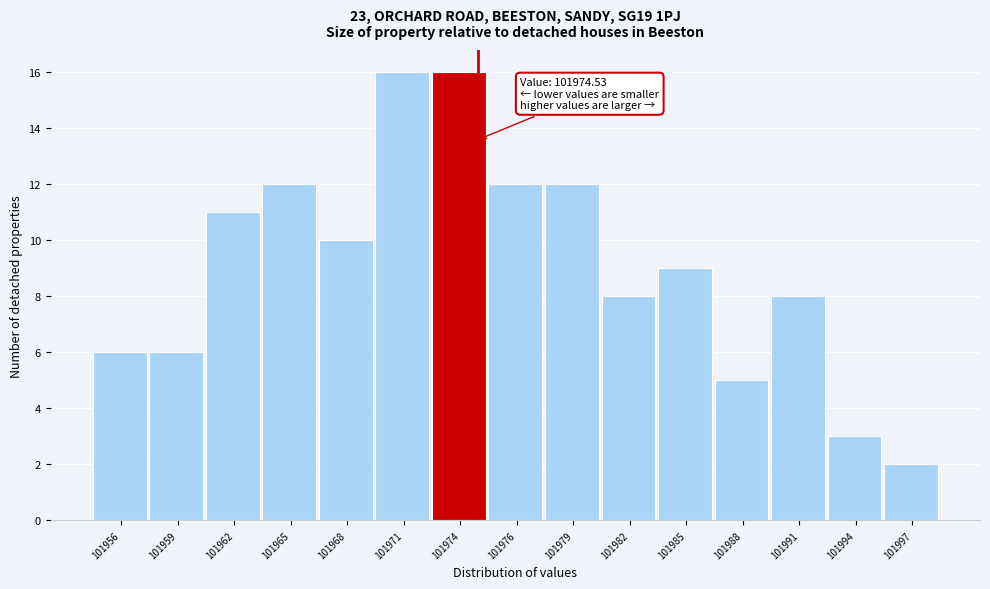

Reading left to right, what are all the values shown in this chart?

6	6	11	12	10	16	16	12	12	8	9	5	8	3	2